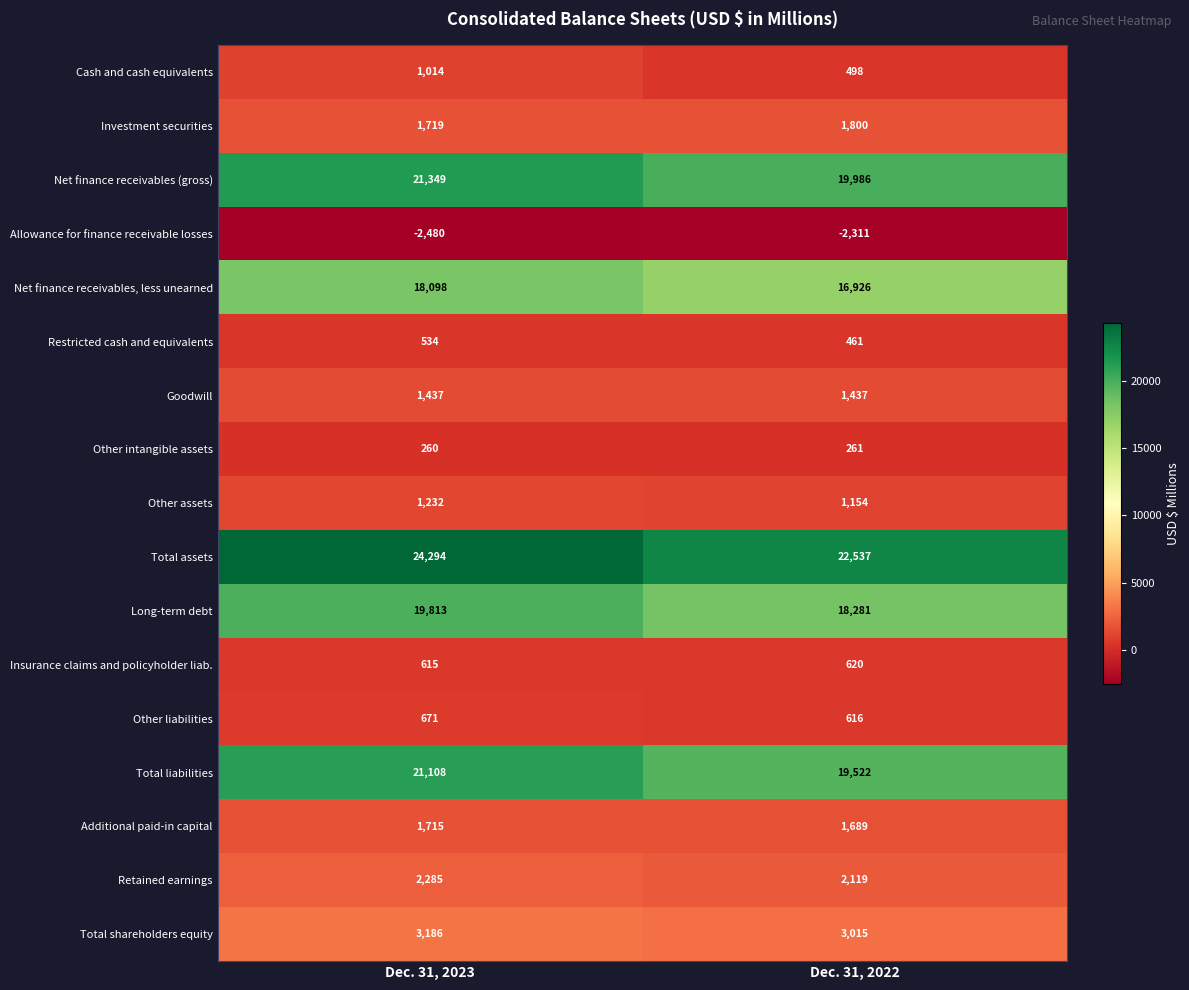

The value of Additional paid-in capital at Dec. 31, 2023 is 1715. True or false?

True